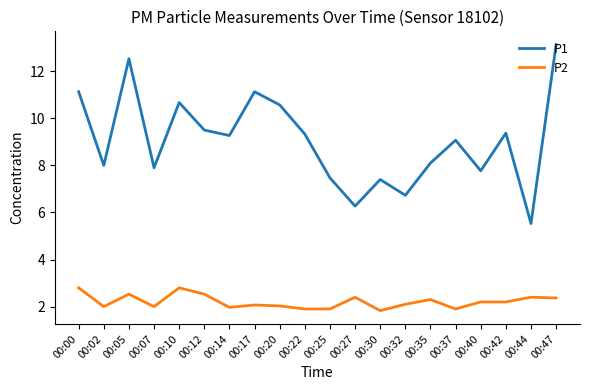

What is the sum of all P2 values?

44.2